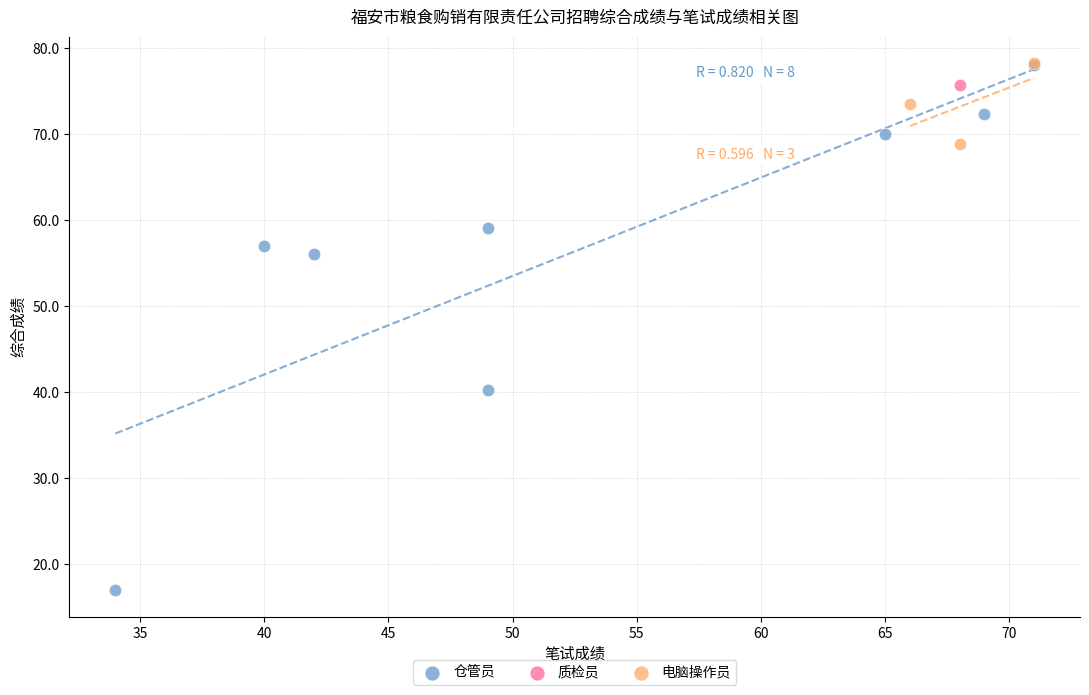

What are all the series names shown in the legend?

仓管员, 质检员, 电脑操作员